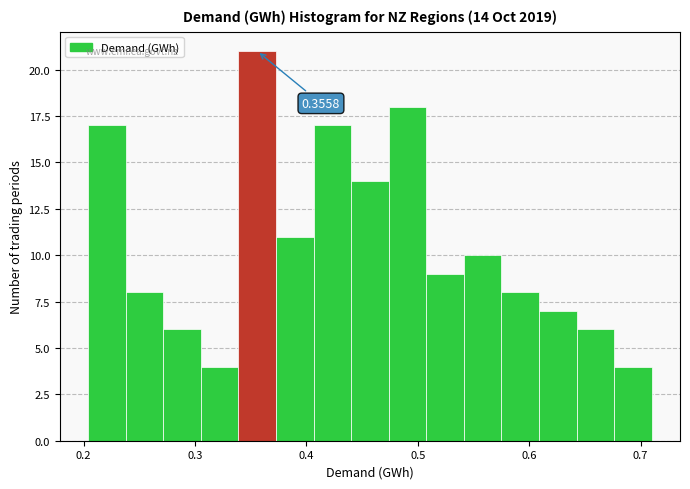

Read against the x-axis, roughly where is the centre of the tallest bar?

0.36